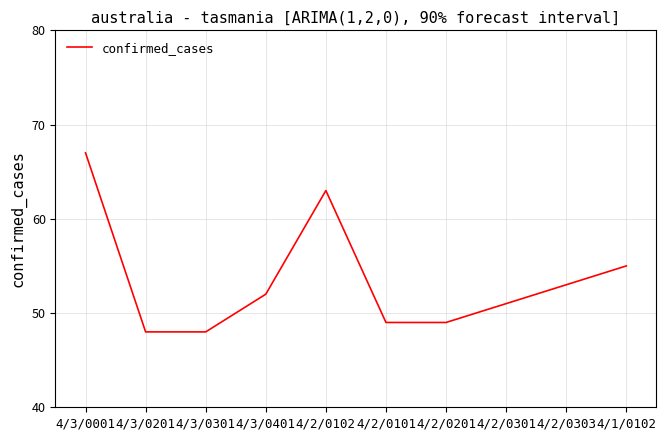

How many series are shown in this chart?

1